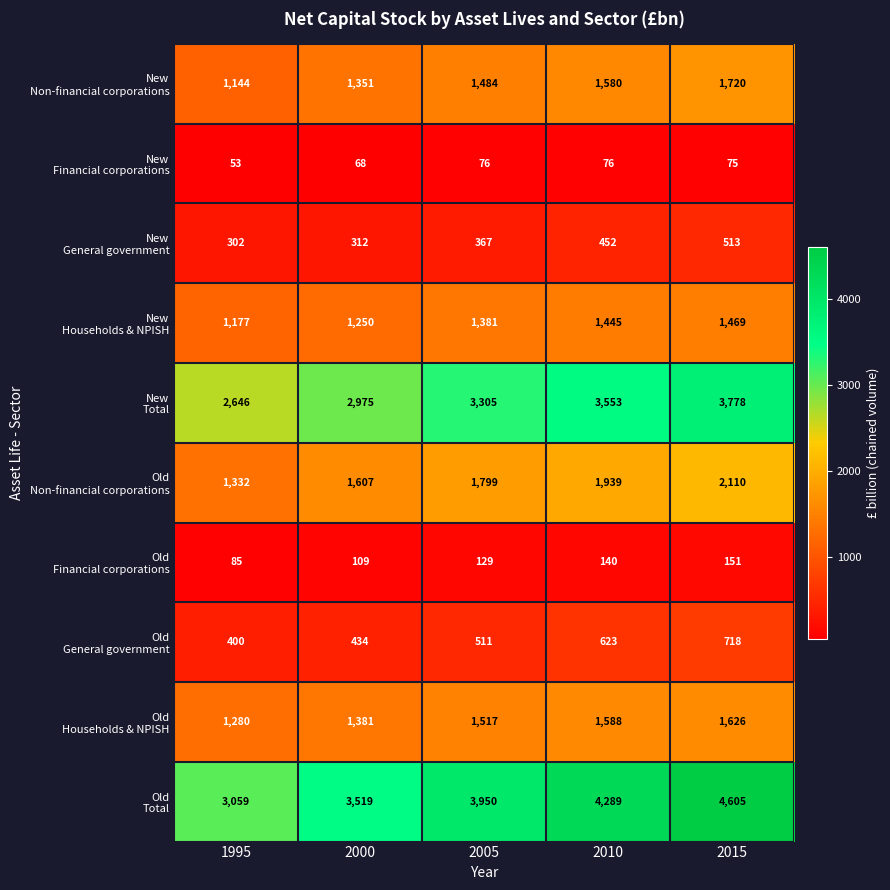

What is the spread (max minus min) of values at 2000?

3451